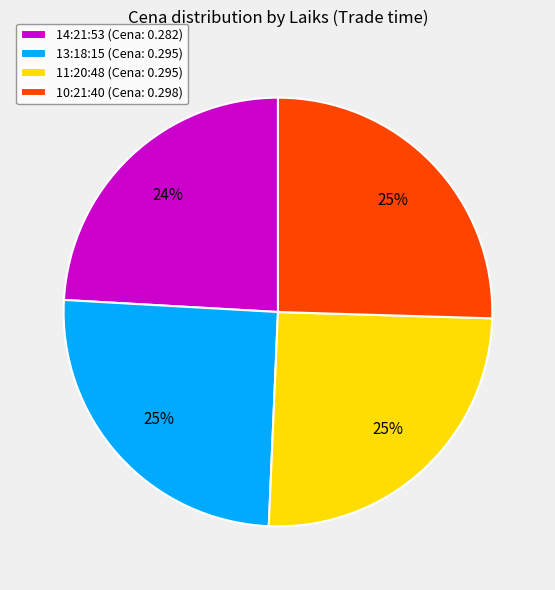

Combined, do 13:18:15 and 10:21:40 account for over 50%?

Yes